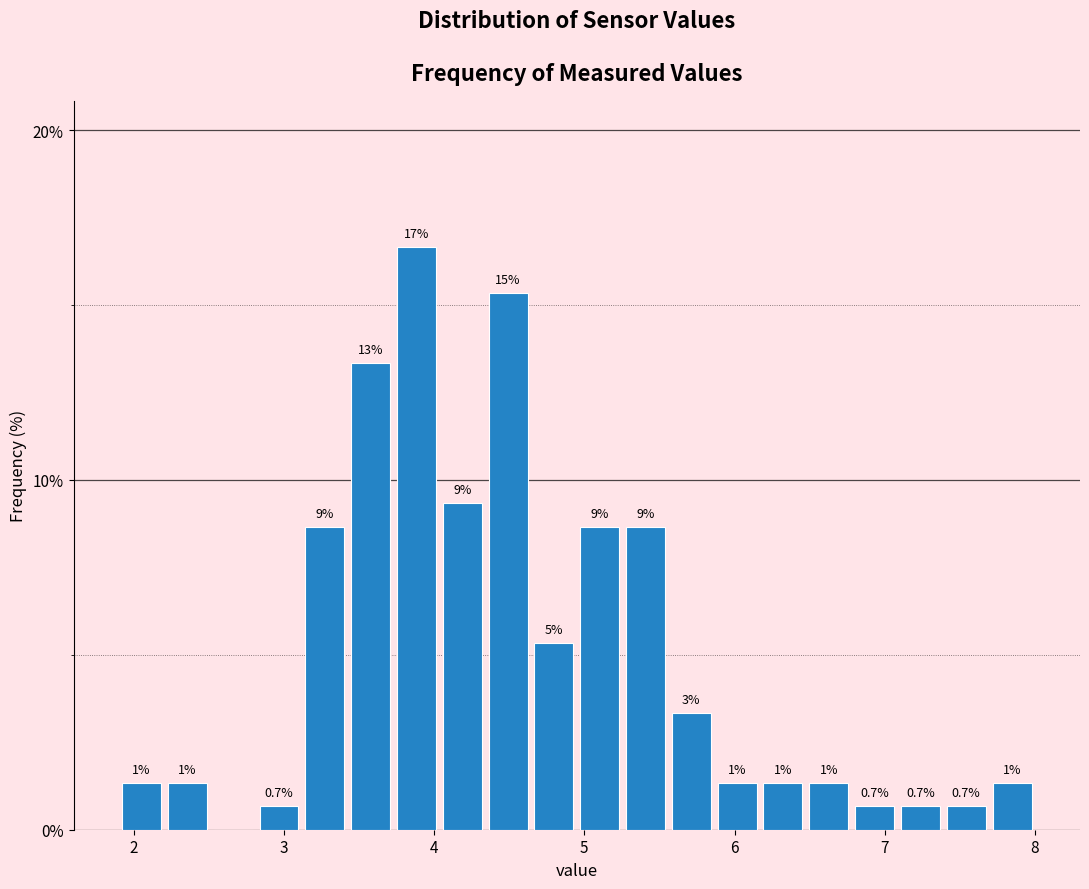

Around what value on the x-axis is the tallest bar? Give the approximate position of its centre, as read against the axis.

3.9